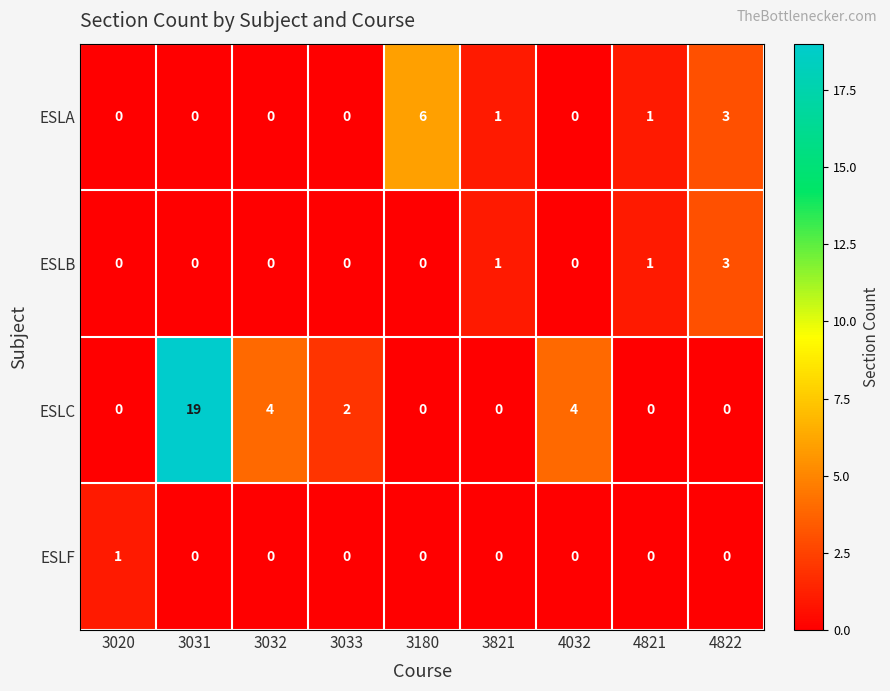

How many ESLA values are between 0 and 1?

7